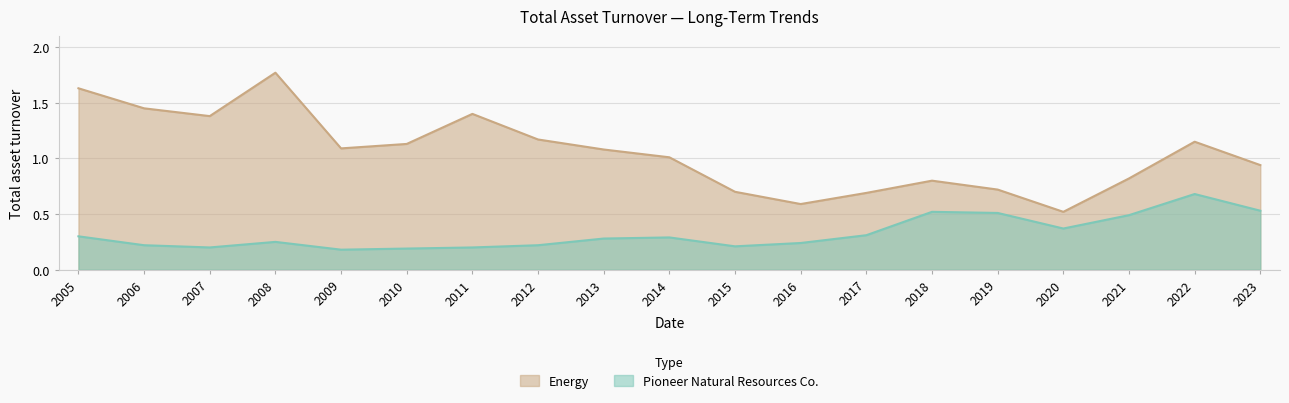

What is the value of the Pioneer Natural Resources Co. point at the 12th from the left?

0.2